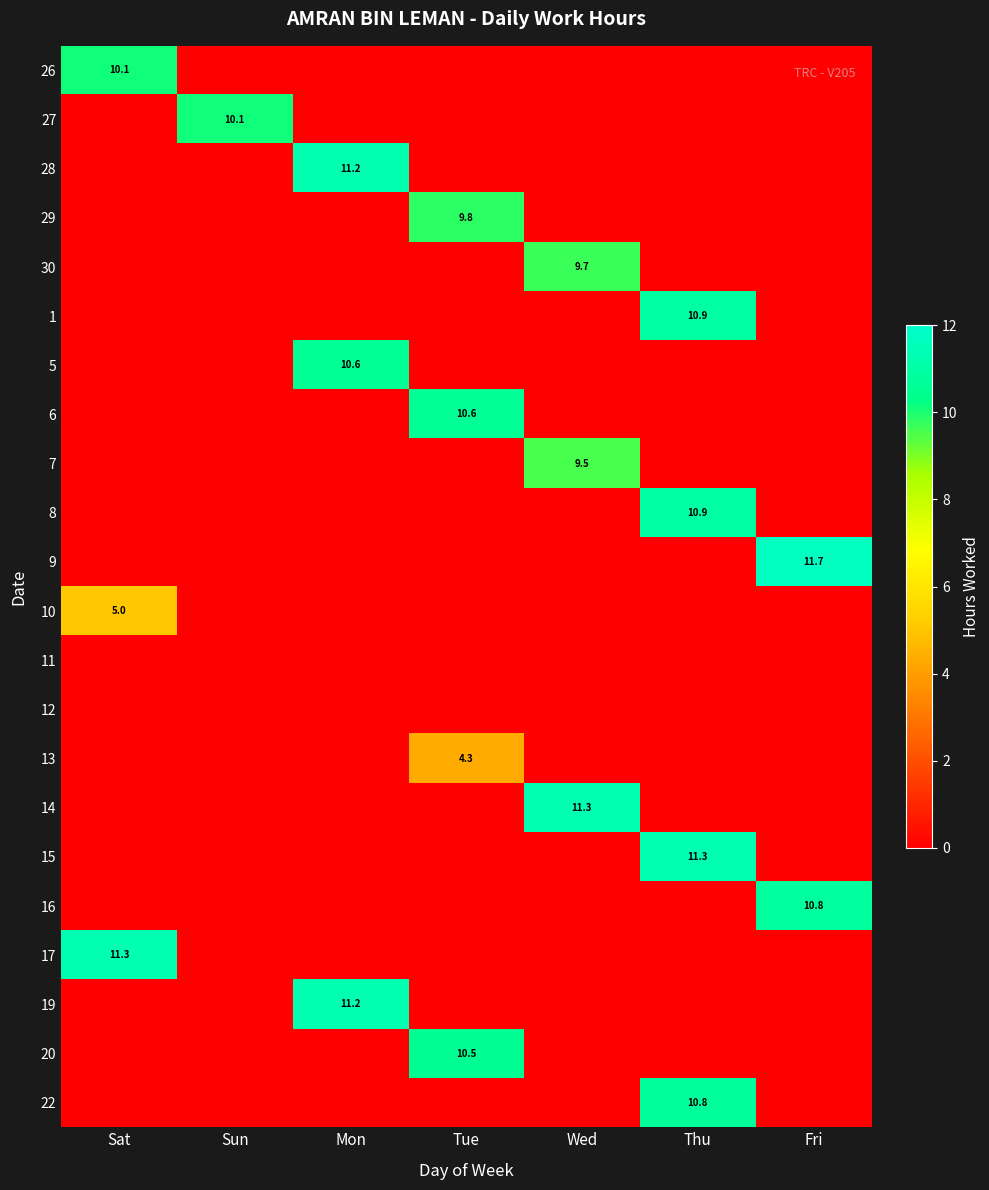

Count the number of data series in this chart.

22